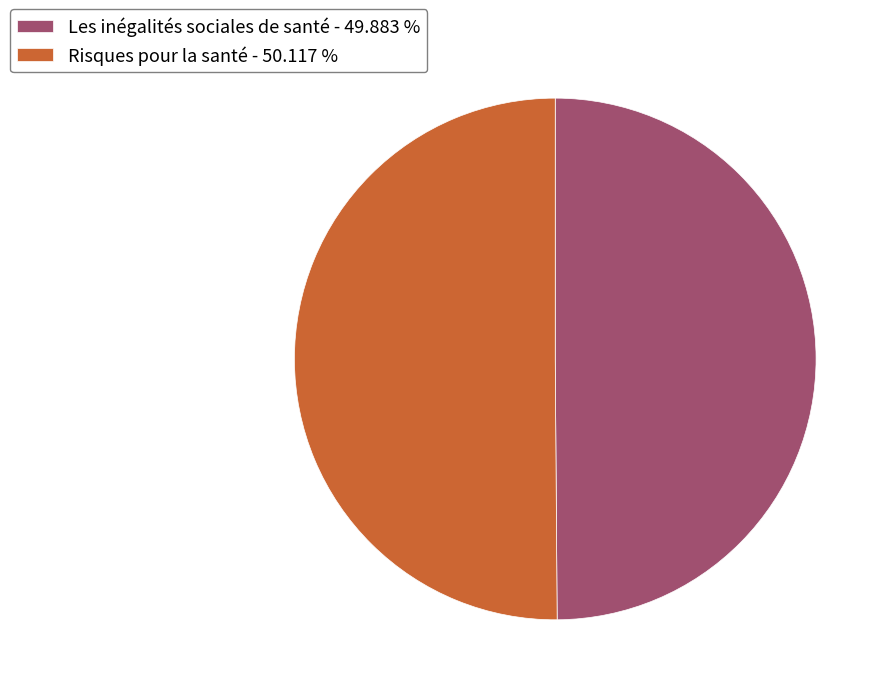

Is it true that Risques pour la santé is 50% of the pie?

True